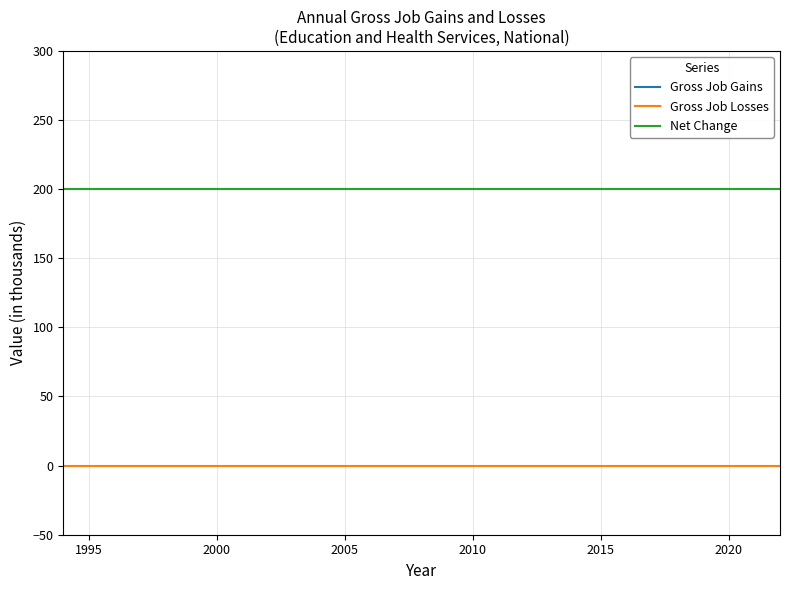

Does the chart have visible grid lines?

Yes